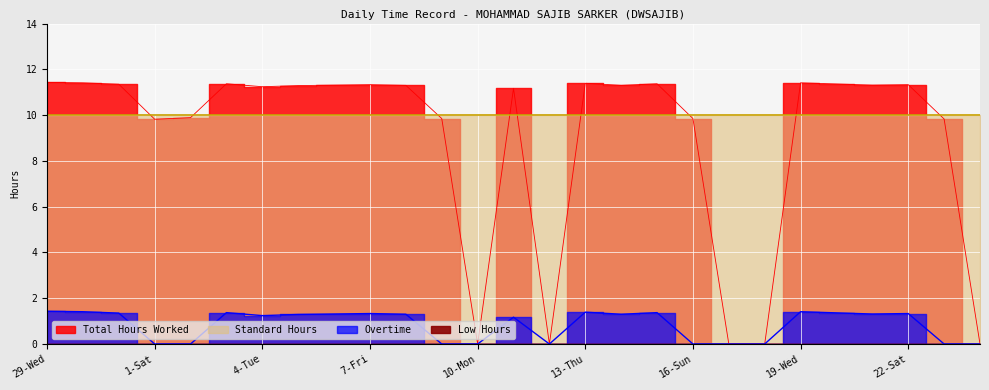

Where does the Overtime series first go above 1?

29-Wed